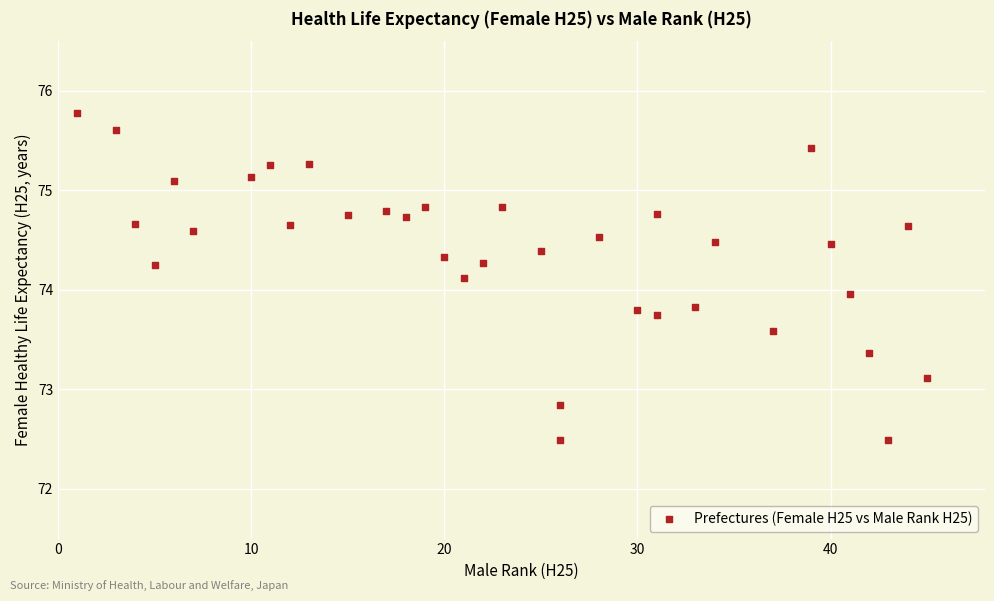

What is the range of X values (max minus min)?

44.0